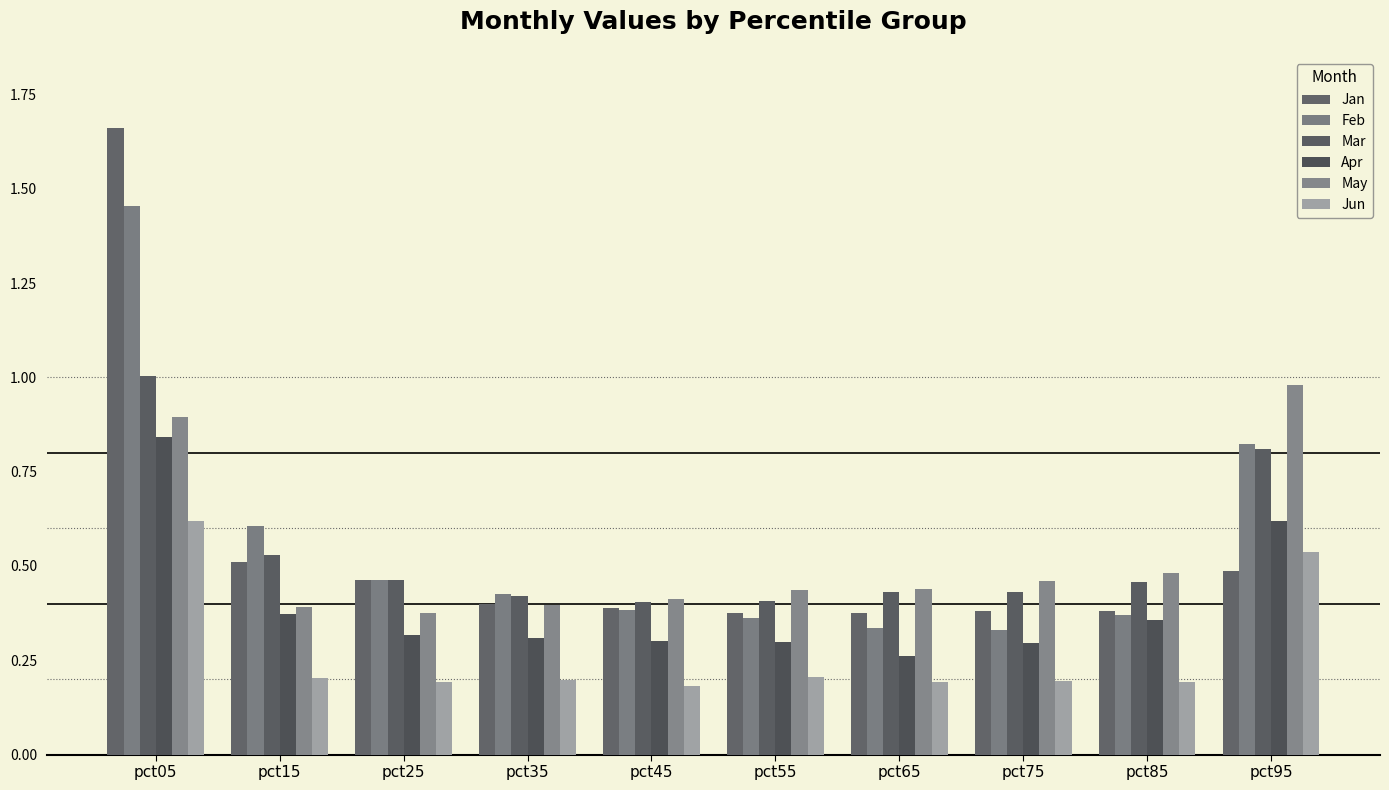

The value of Mar at pct85 is 0.5. True or false?

True